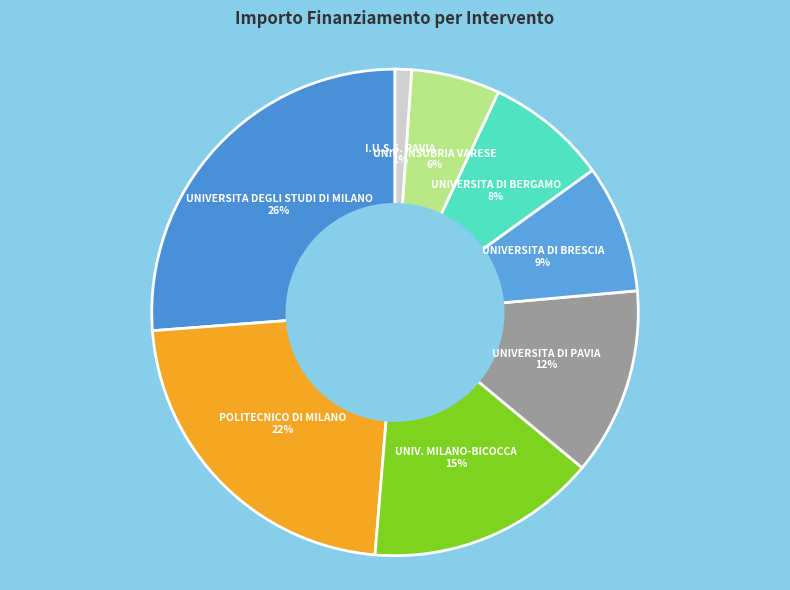

Count the number of slices in the pie.

8